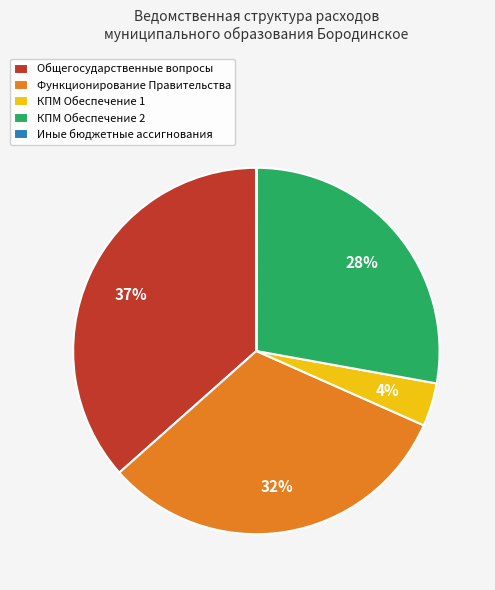

Is it true that Общегосударственные вопросы is 24% of the pie?

False